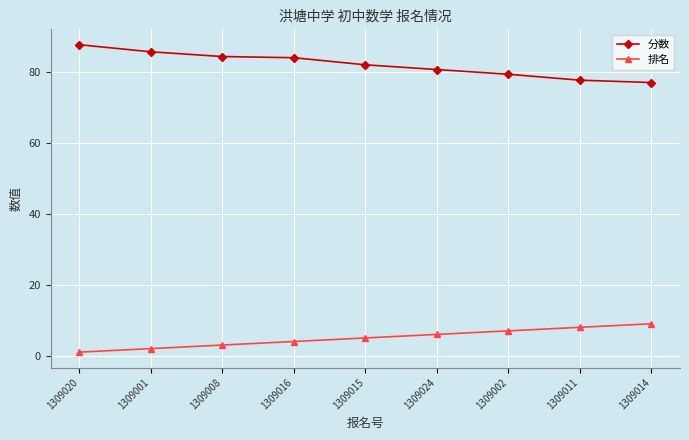

Rank the series by their maximum value, from highest to lowest.

分数, 排名